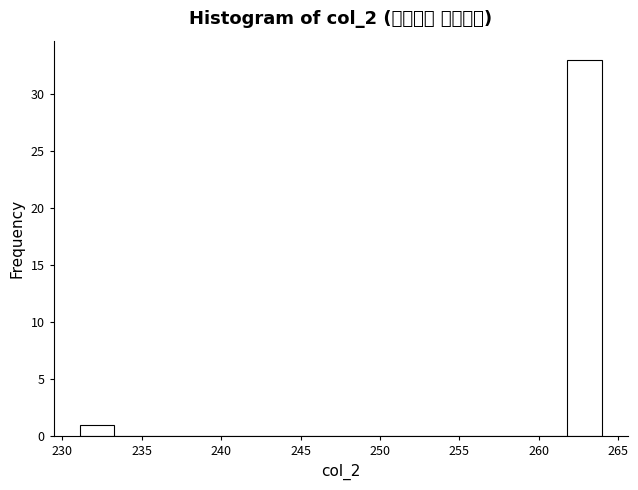

Over which range of the x-axis is the bar tallest?

262.0 to 264.0